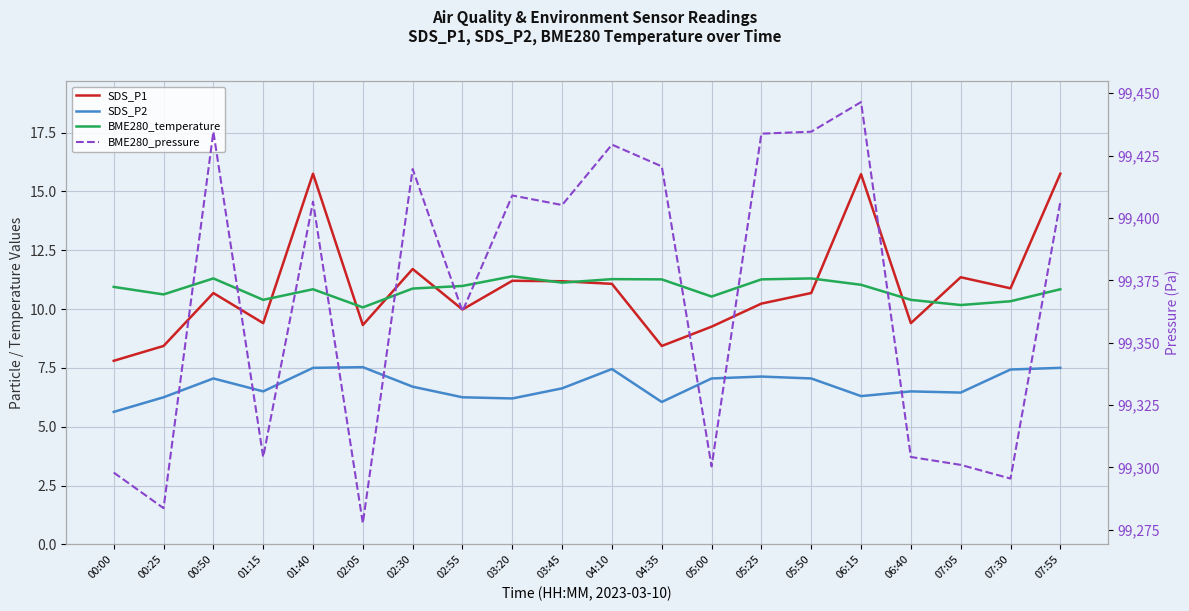

The value of BME280_temperature at 00:00 is 19.5. True or false?

False